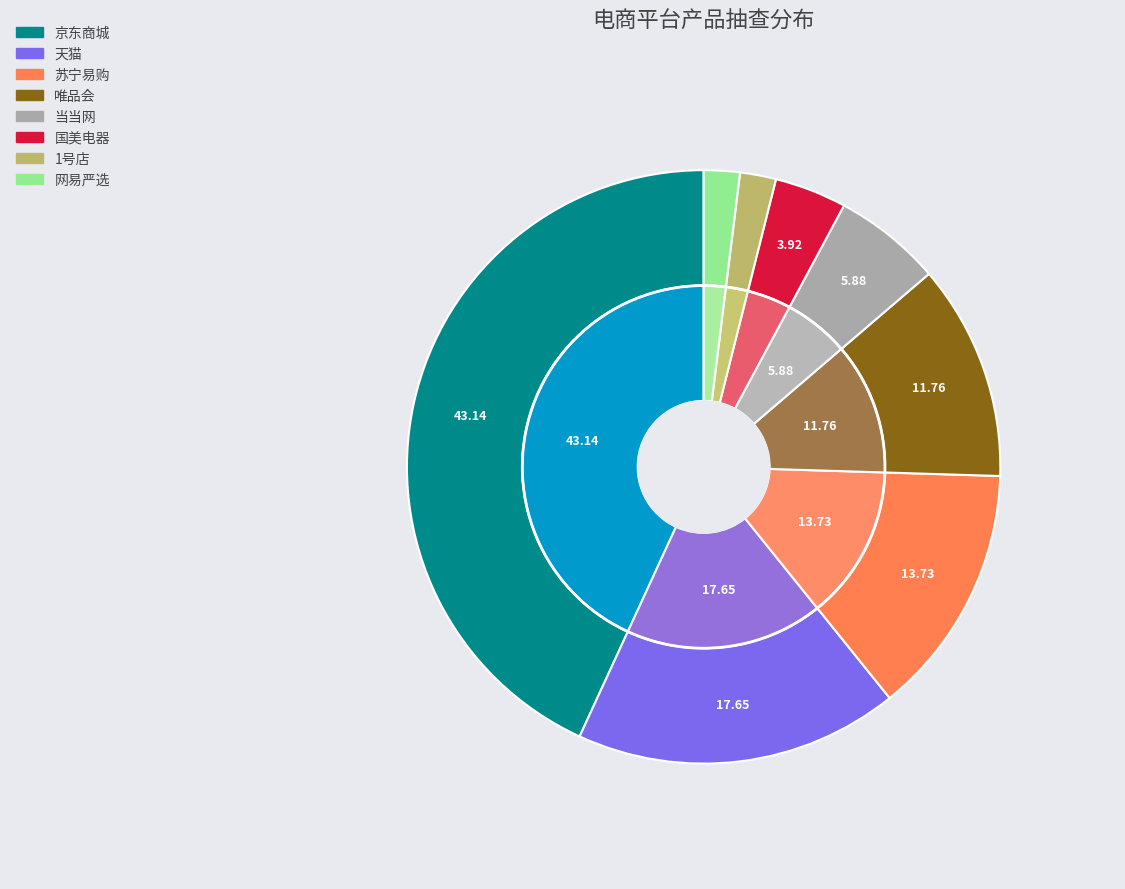

How many segments does this pie chart have?

8